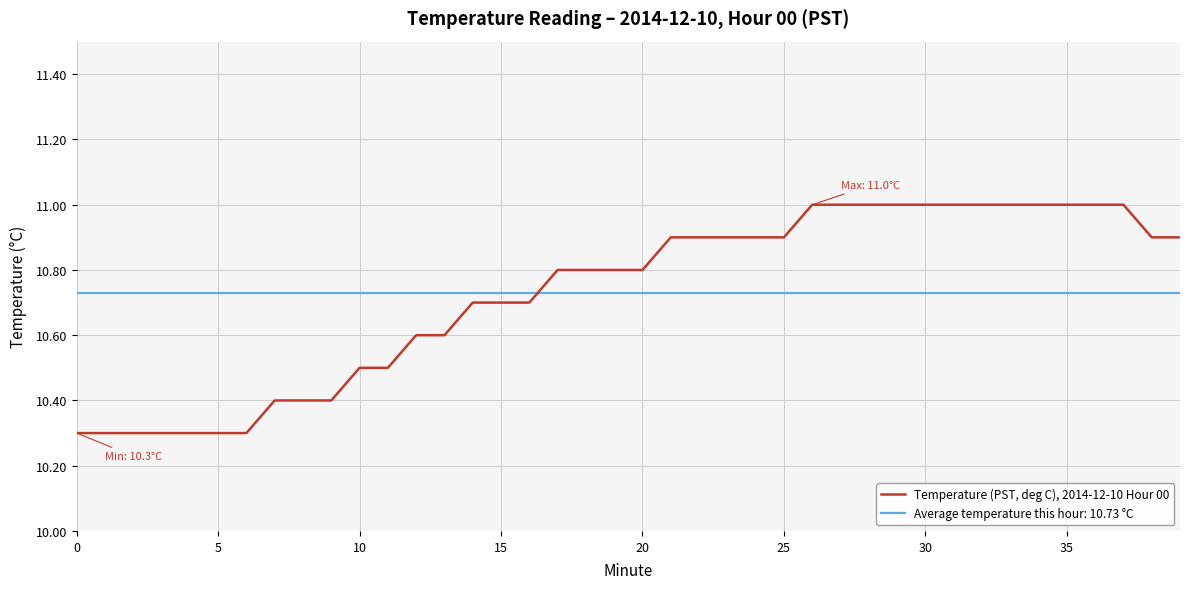

Which series has the widest spread of values?

Temperature (PST, deg C), 2014-12-10 Hour 00